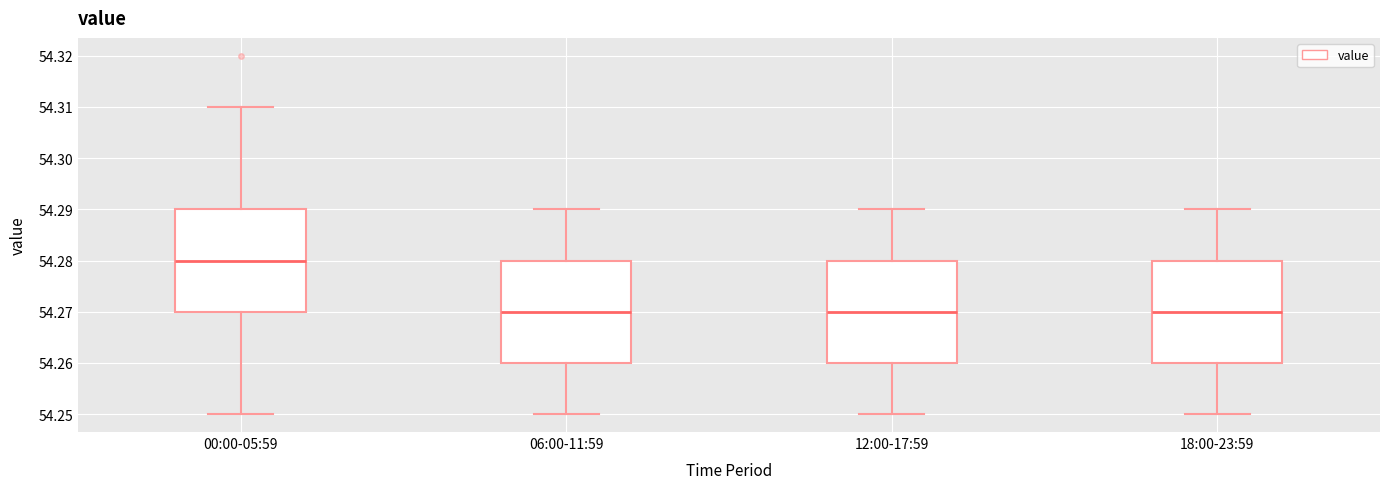

Reading left to right, transcribe this box plot: for each box, give where its median line is, the range the box spans, and where its two whiskers end, as read against the y-axis. The values are not printed on the chart, so give them approximately, as read against the axis.

00:00-05:59: median 54.28, box 54.27 to 54.29, whiskers 54.25 to 54.31
06:00-11:59: median 54.27, box 54.26 to 54.28, whiskers 54.25 to 54.29
12:00-17:59: median 54.27, box 54.26 to 54.28, whiskers 54.25 to 54.29
18:00-23:59: median 54.27, box 54.26 to 54.28, whiskers 54.25 to 54.29